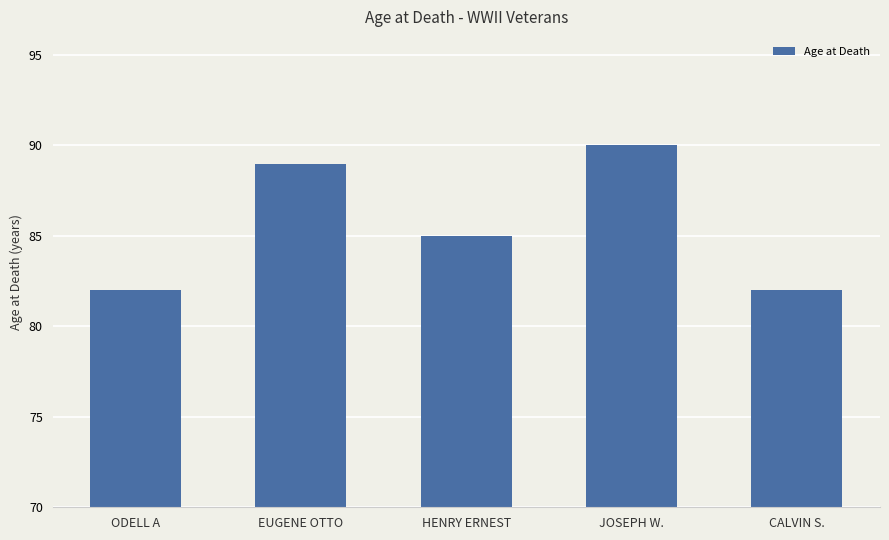

What is the value of the 1st bar from the left?

82